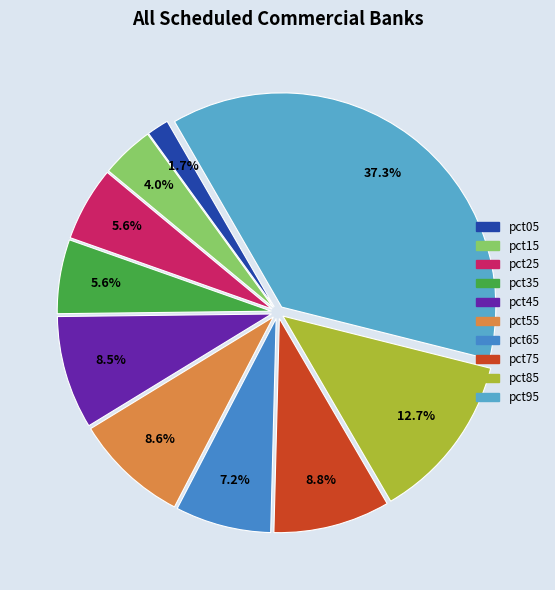

To the nearest percent, what is the difference between the pct65 and pct55 slice percentages?

1%